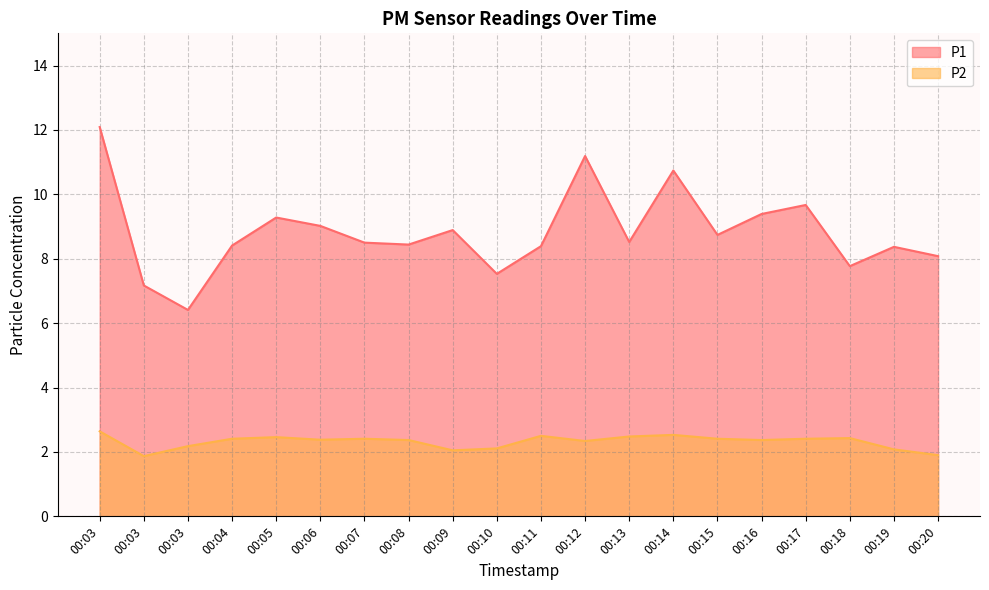

True or false: P2 has a value of 4.3 at 00:13.

False